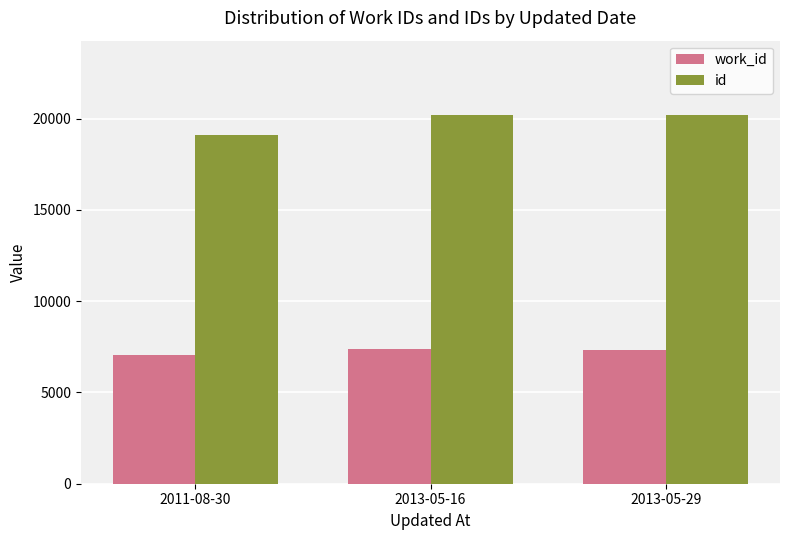

What is the difference between the second highest and minimum values in the work_id series?

260